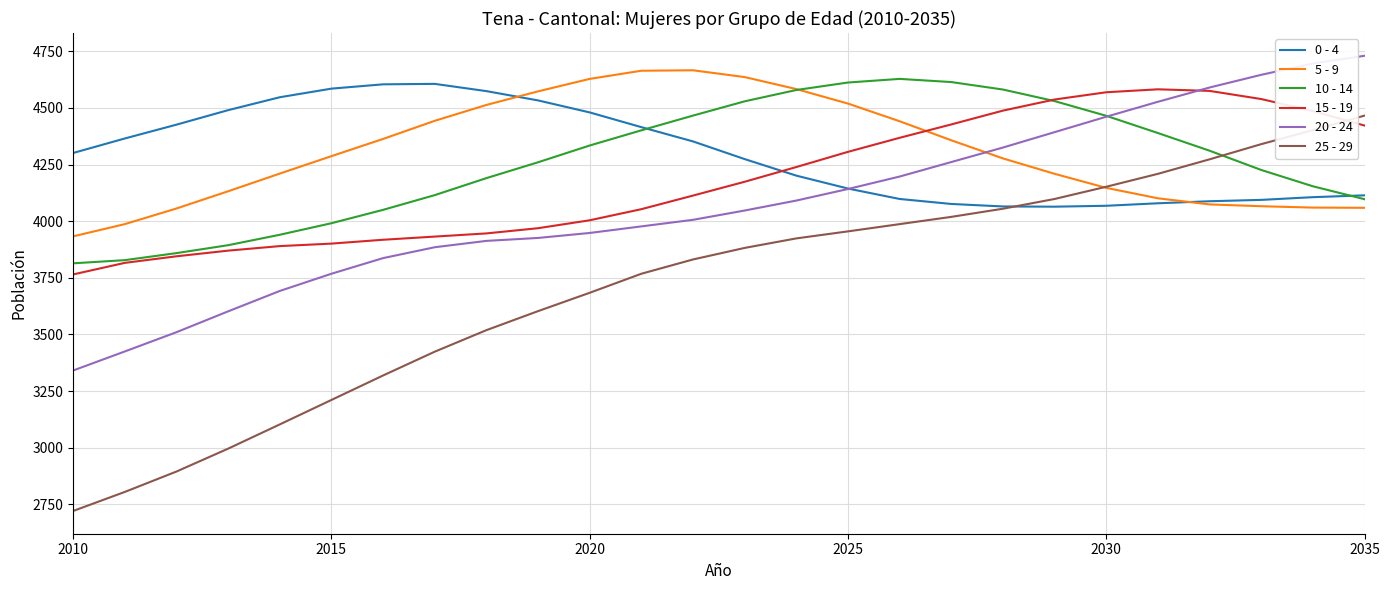

Which series has the largest range (max minus min)?

25 - 29